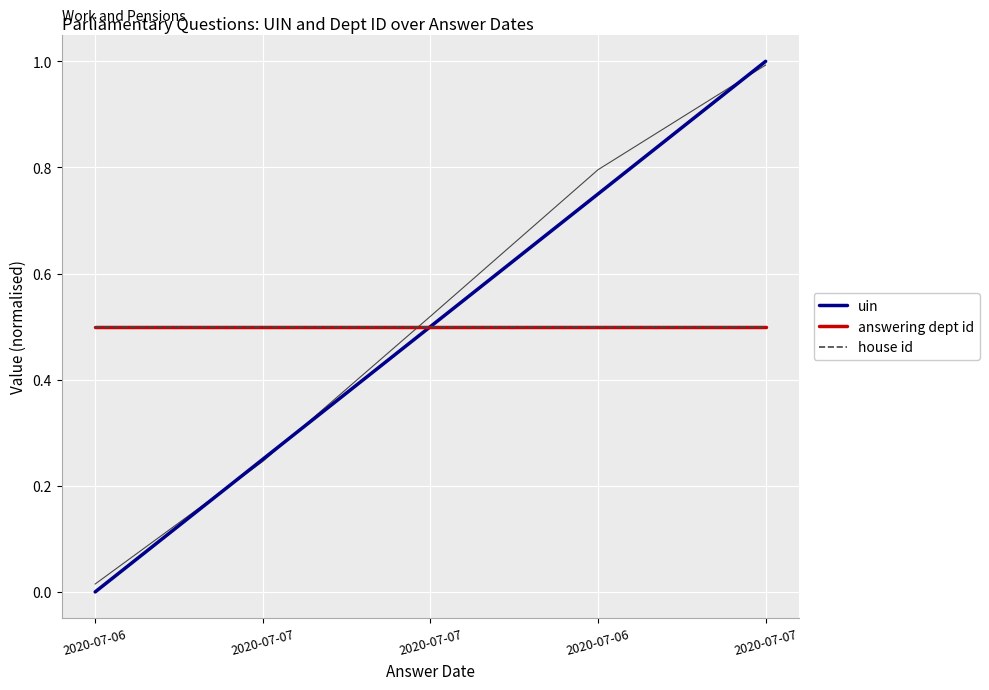

How many values in uin are above zero?

4